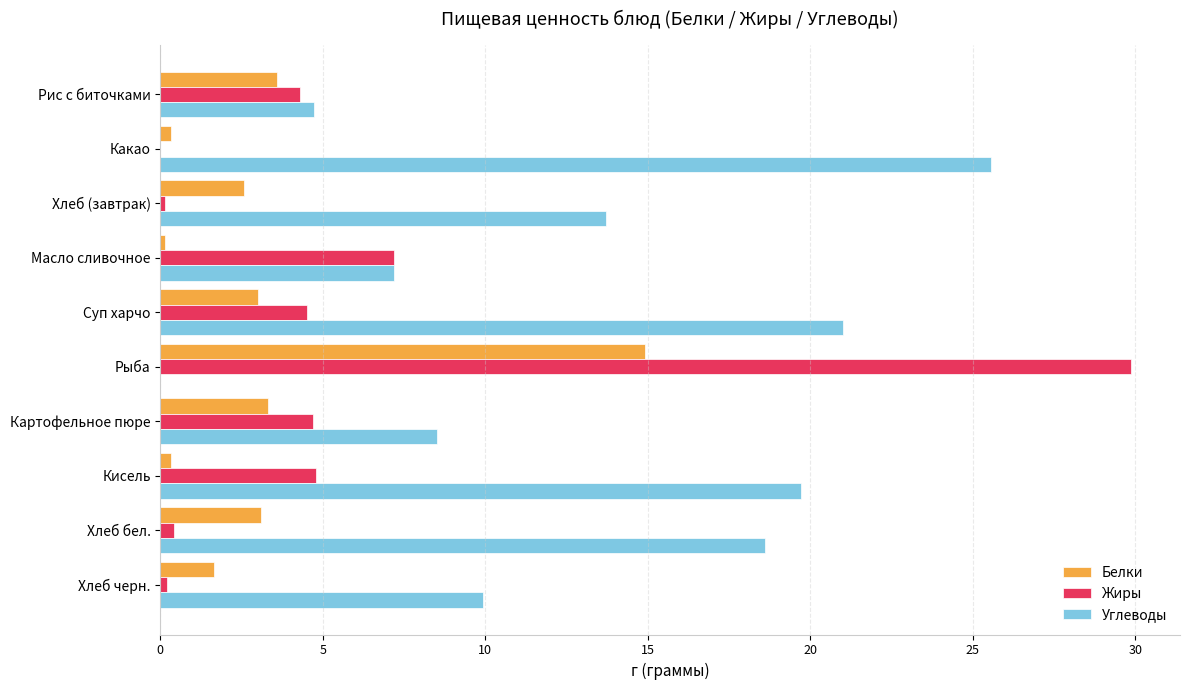

Count the number of categories in the chart.

10